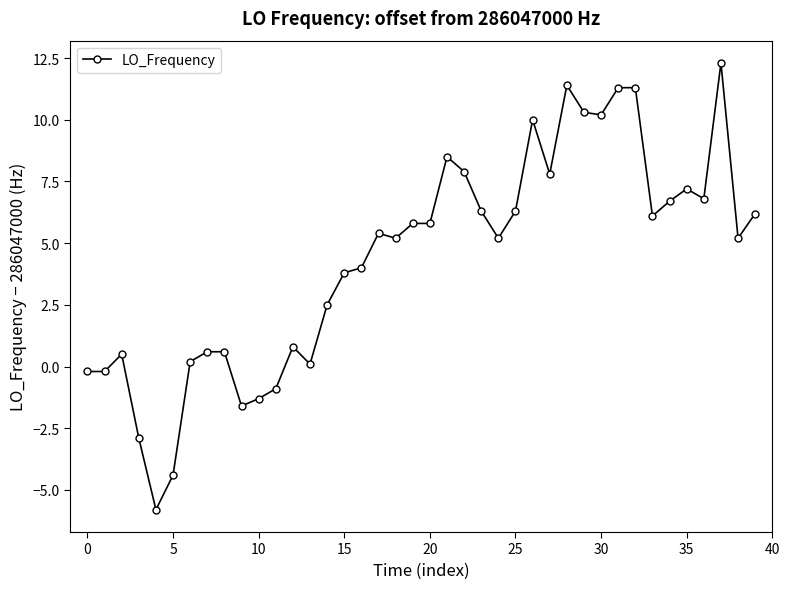

Count the number of values greater than 5.

23